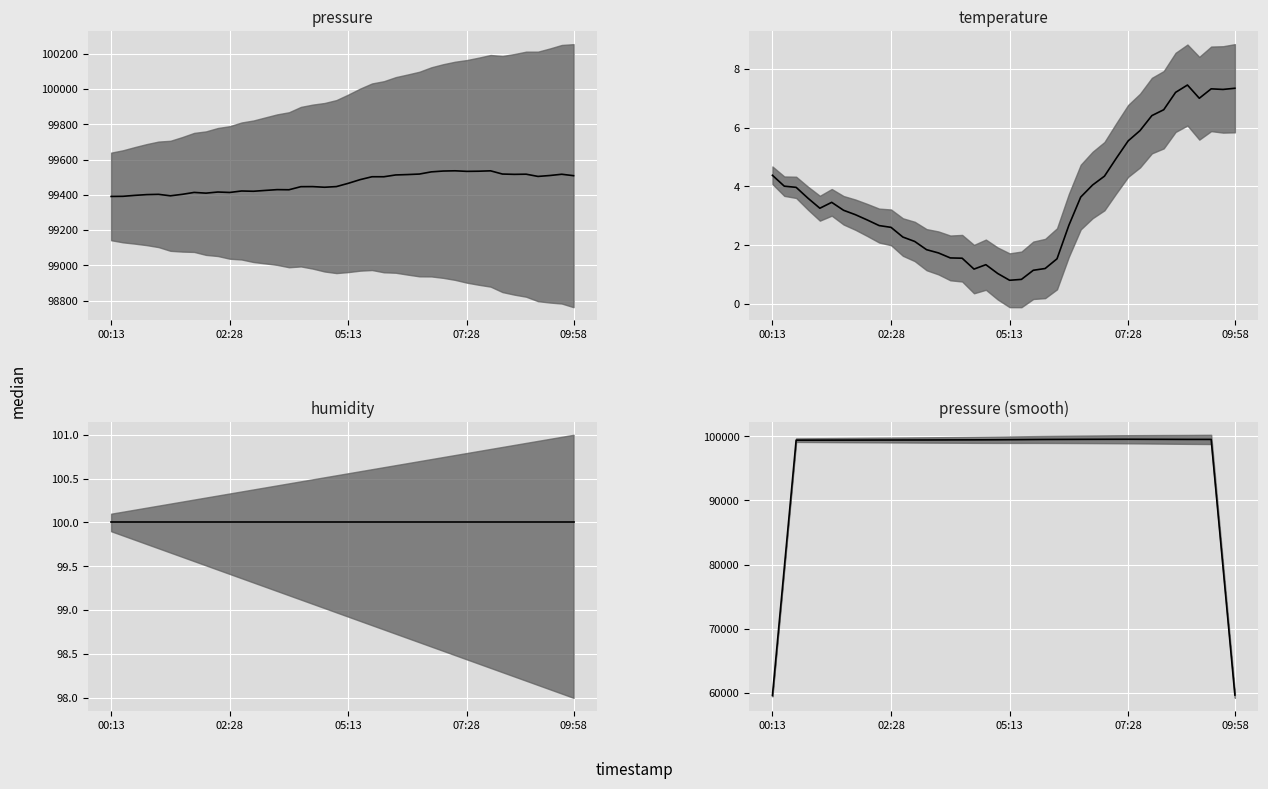

Which series has the largest total across all categories?

pressure median